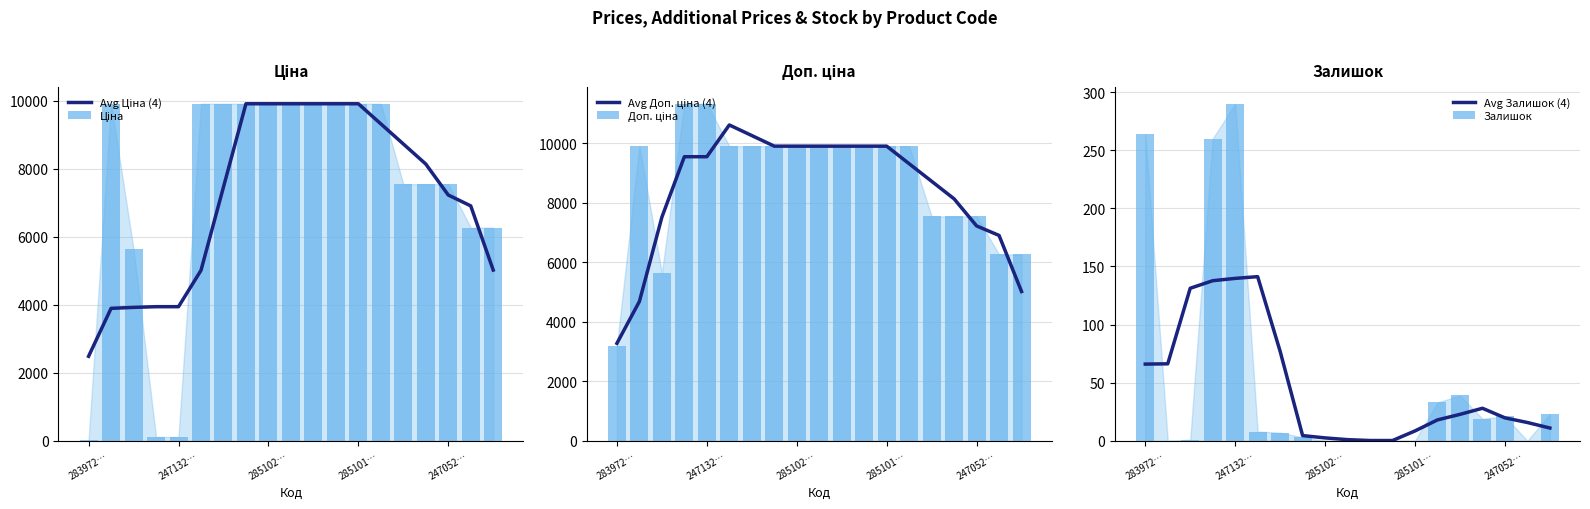

True or false: Avg Залишок (4) has a value of 19.8 at 247052….

True